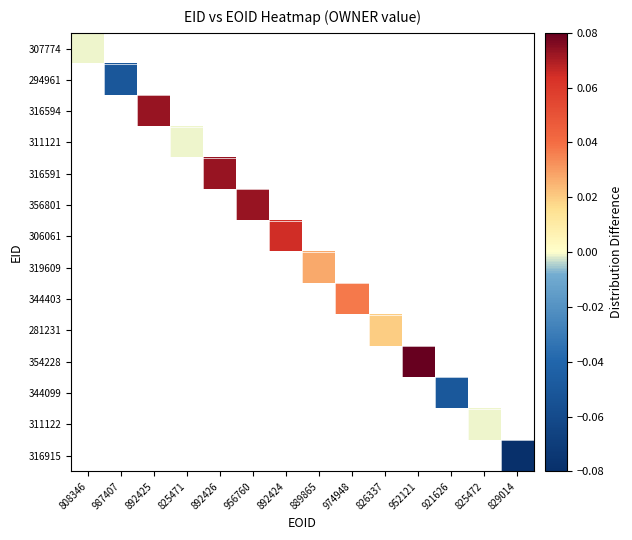

At which label does 307774 reach its peak?

808346